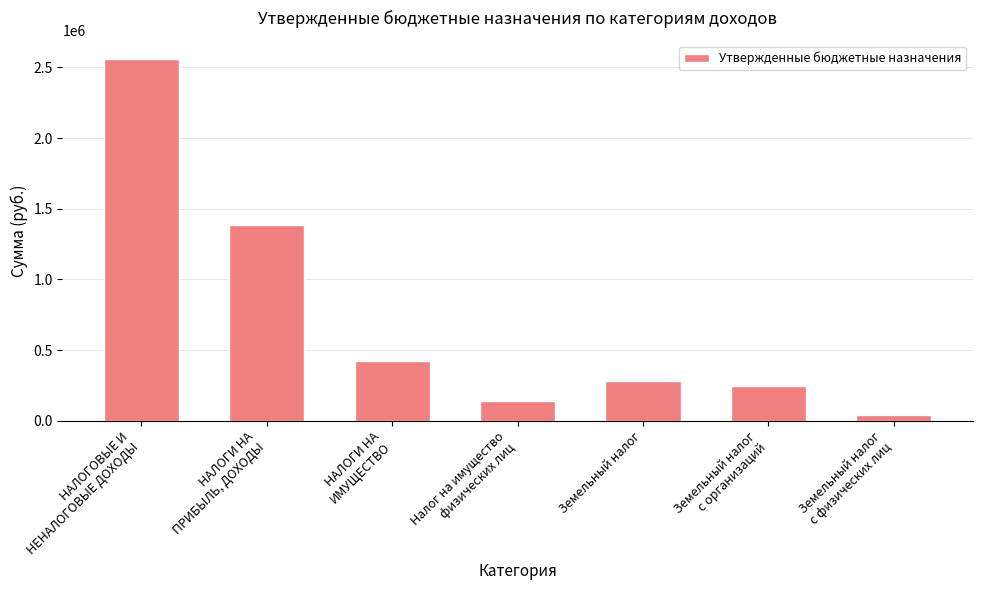

What is the difference between the second highest and minimum values?

1348000